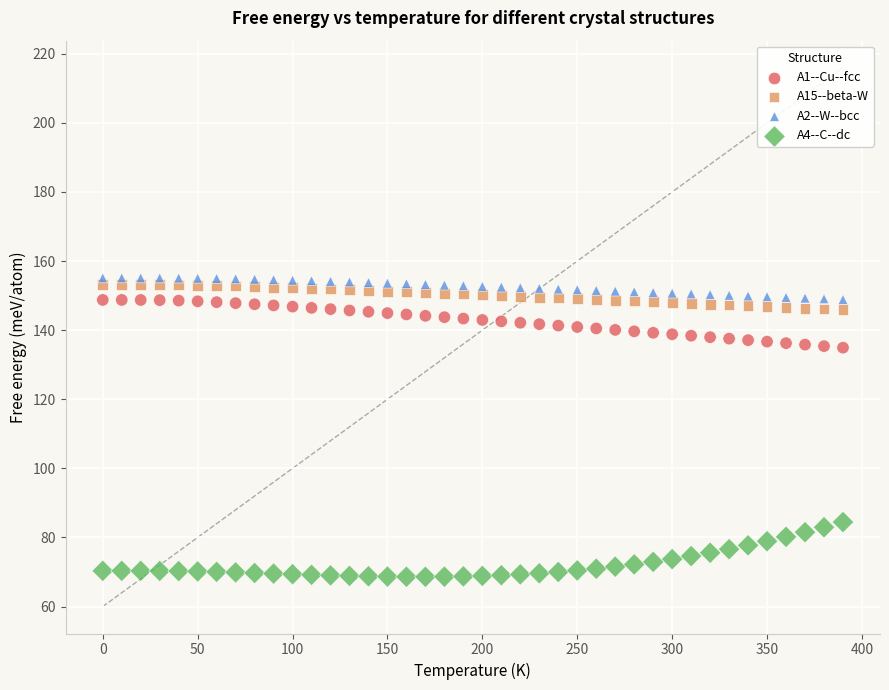

What are all the series names shown in the legend?

A1--Cu--fcc, A15--beta-W, A2--W--bcc, A4--C--dc